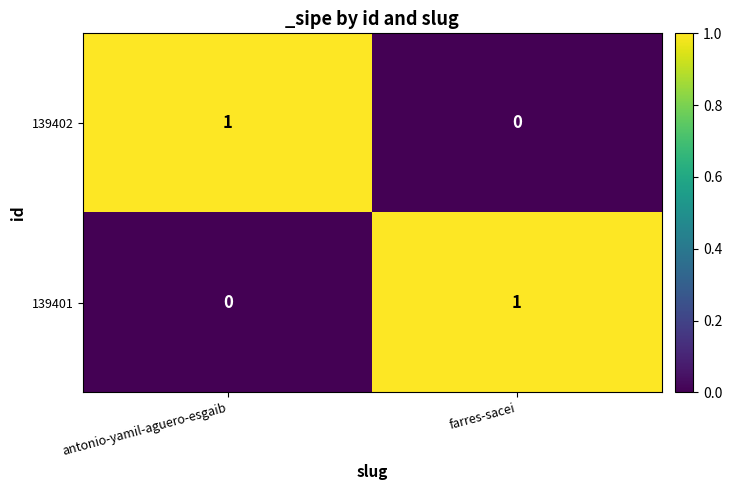

At which label is 139401 closest to 0?

antonio-yamil-aguero-esgaib